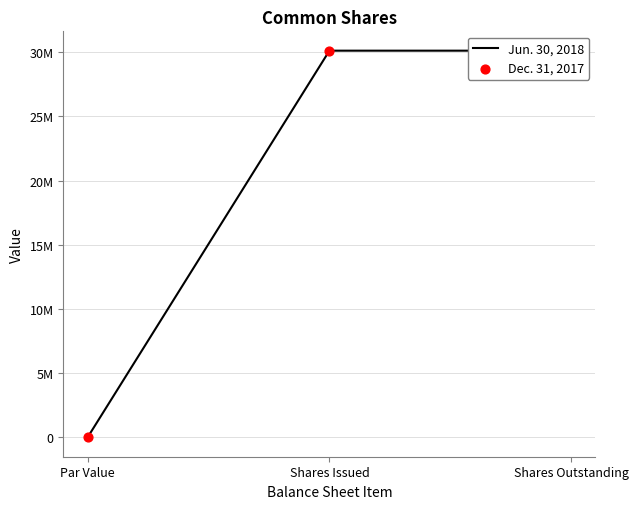

What are all the series names shown in the legend?

Jun. 30, 2018, Dec. 31, 2017